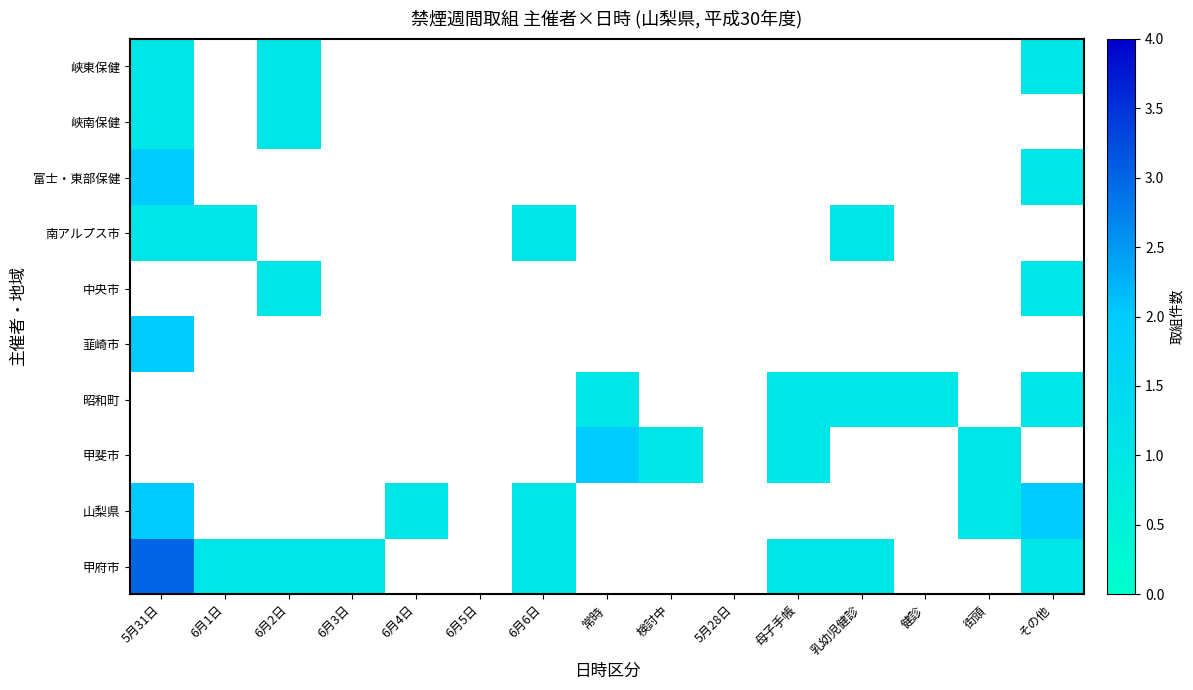

How many series are shown in this chart?

10